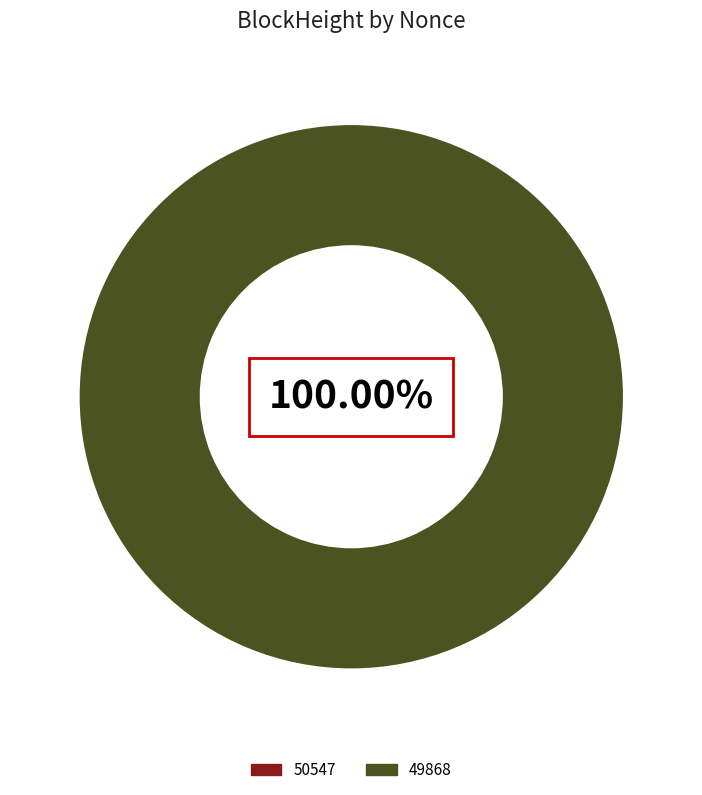

To the nearest percent, what is the difference between the largest and smallest slice percentages?

100%